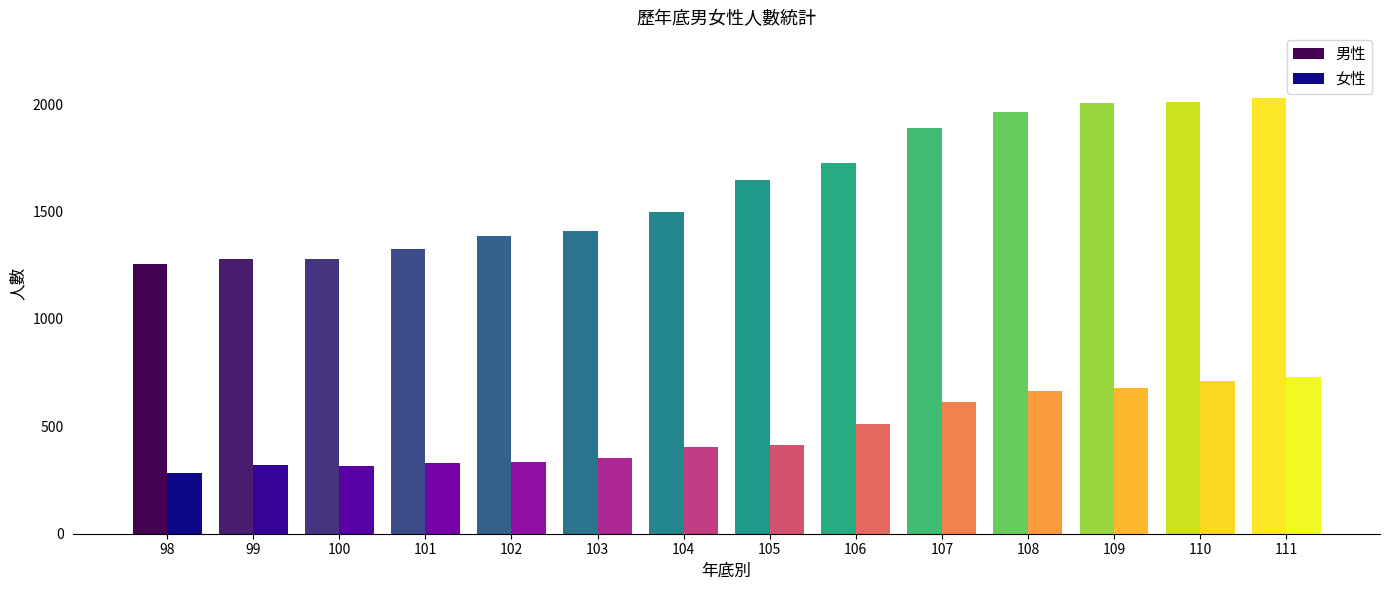

What is the sum of all 男性 values?

22712